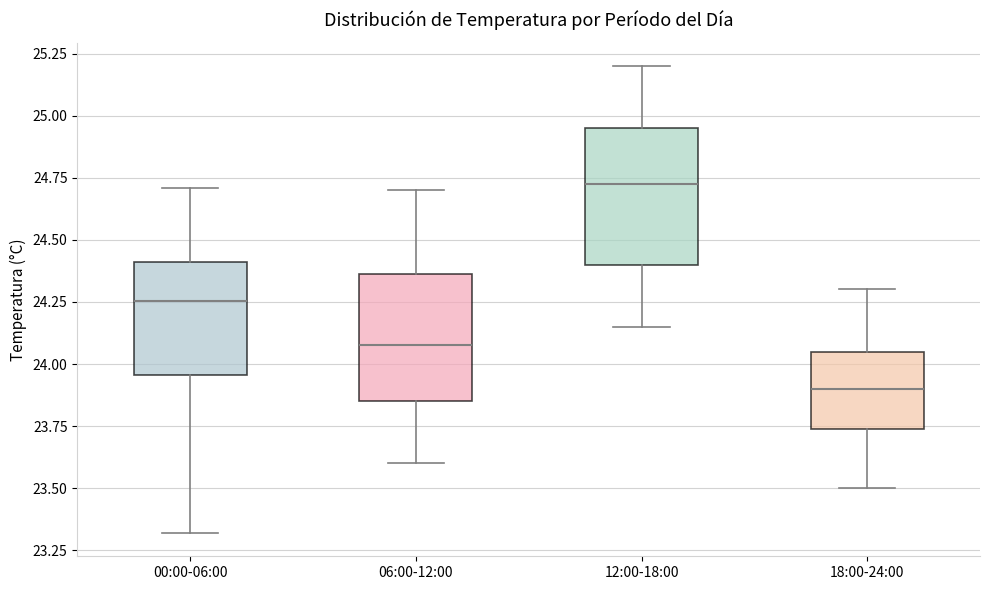

Reading left to right, transcribe this box plot: for each box, give where its median line is, the range the box spans, and where its two whiskers end, as read against the y-axis. The values are not printed on the chart, so give them approximately, as read against the axis.

00:00-06:00: median 24.25, box 23.95 to 24.40, whiskers 23.30 to 24.70
06:00-12:00: median 24.10, box 23.85 to 24.35, whiskers 23.60 to 24.70
12:00-18:00: median 24.75, box 24.40 to 24.95, whiskers 24.15 to 25.20
18:00-24:00: median 23.90, box 23.75 to 24.05, whiskers 23.50 to 24.30